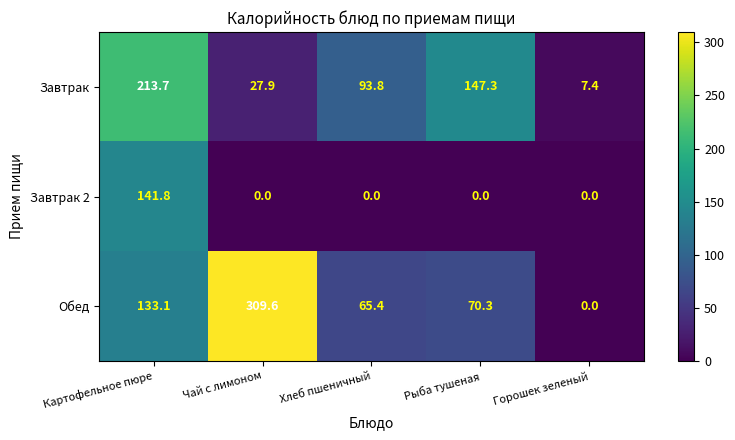

At which label is Завтрак closest to 110?

Хлеб пшеничный